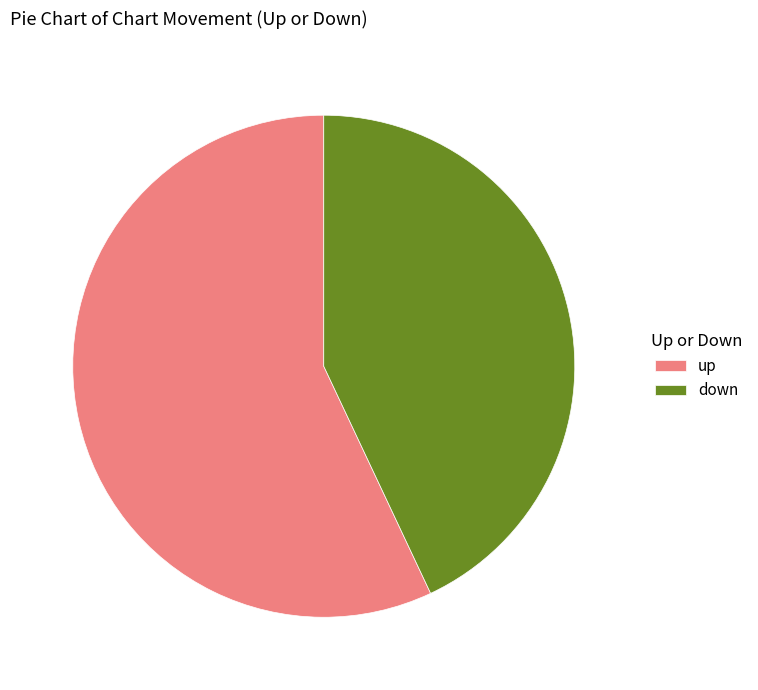

Which slice represents more than half of the pie?

up